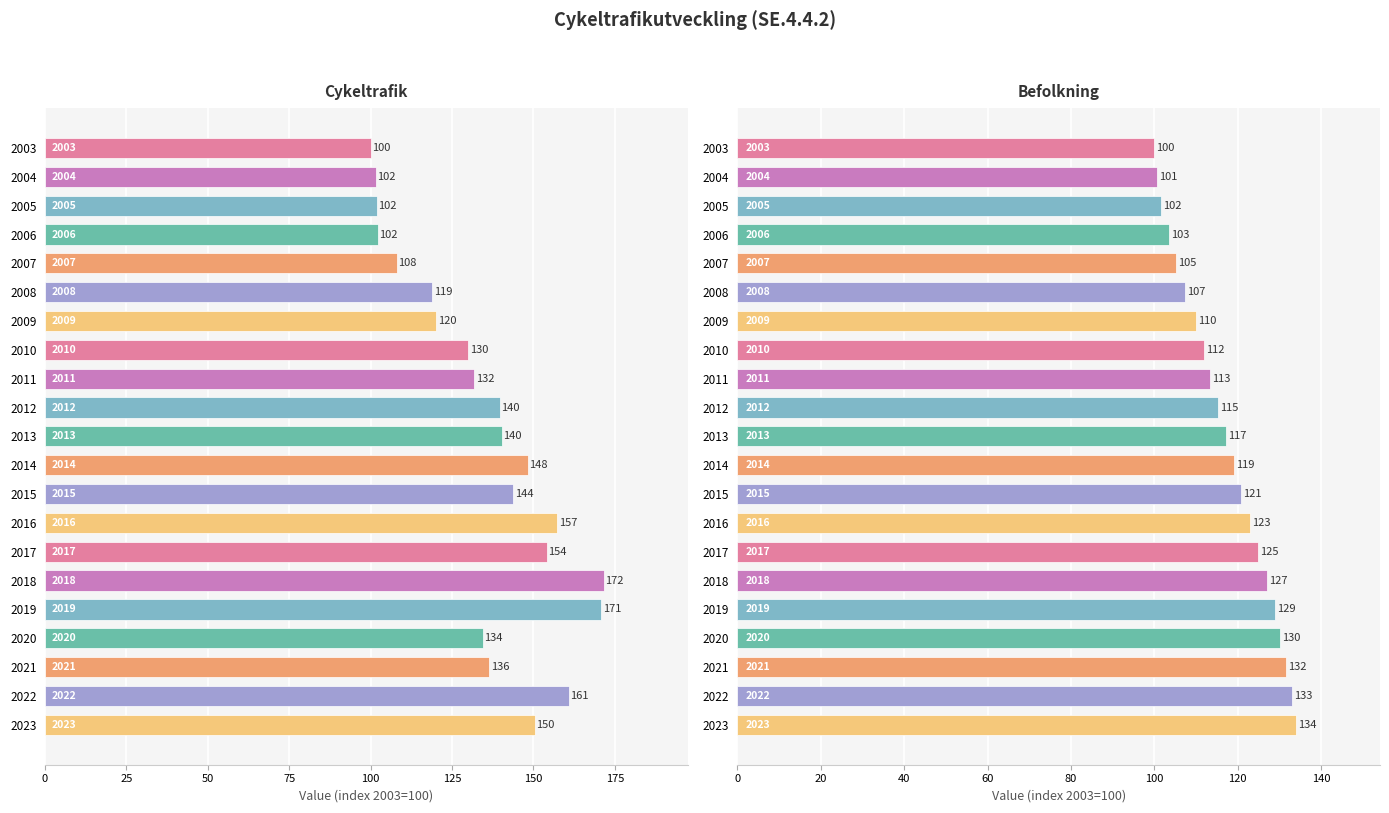

List the series in order of their peak value, highest first.

Cykeltrafik, Befolkning